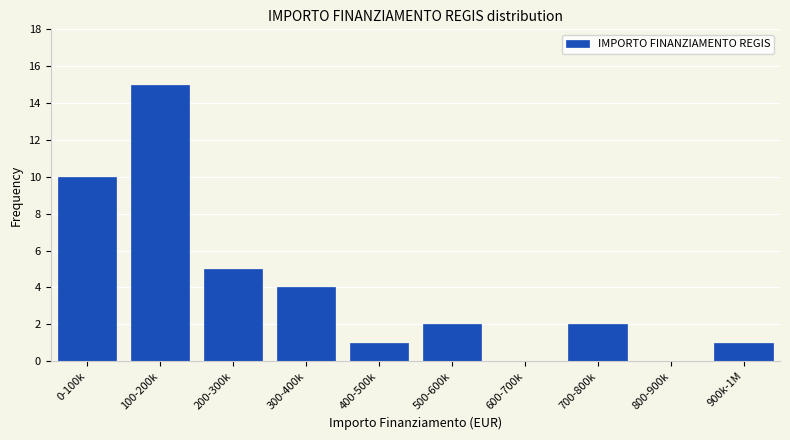

At which label is the value closest to 7?

200-300k